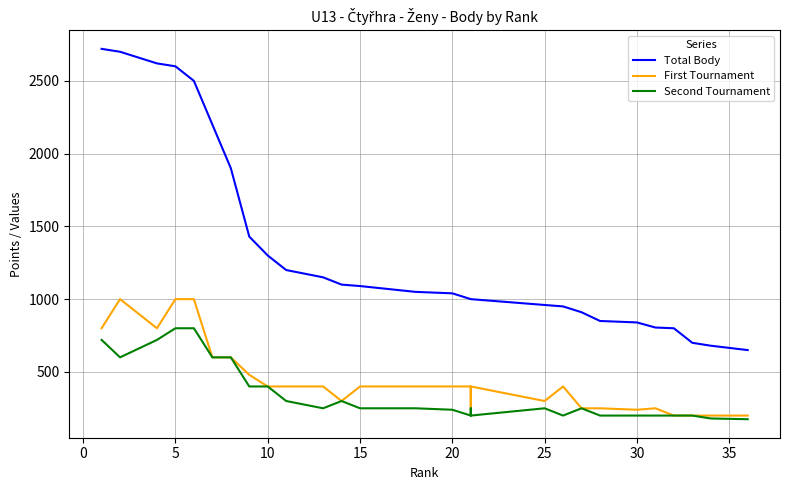

Which series has the largest total across all categories?

Total Body